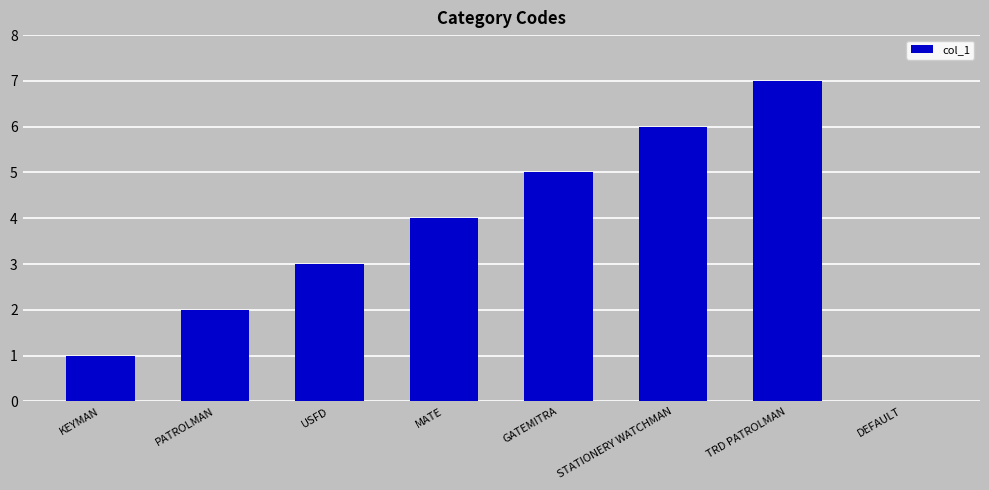

Which has a higher value, MATE or STATIONERY WATCHMAN?

STATIONERY WATCHMAN